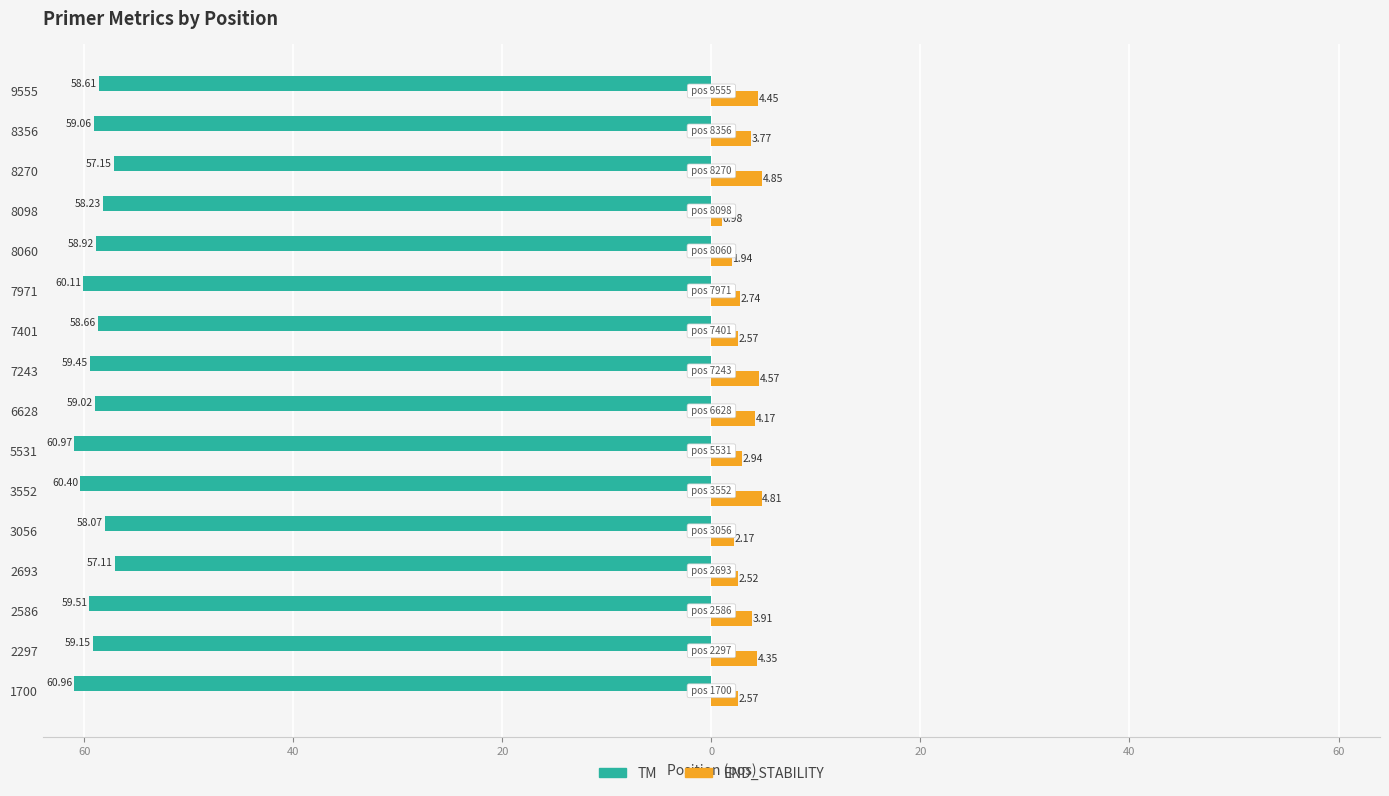

What are all the series names shown in the legend?

TM, END_STABILITY